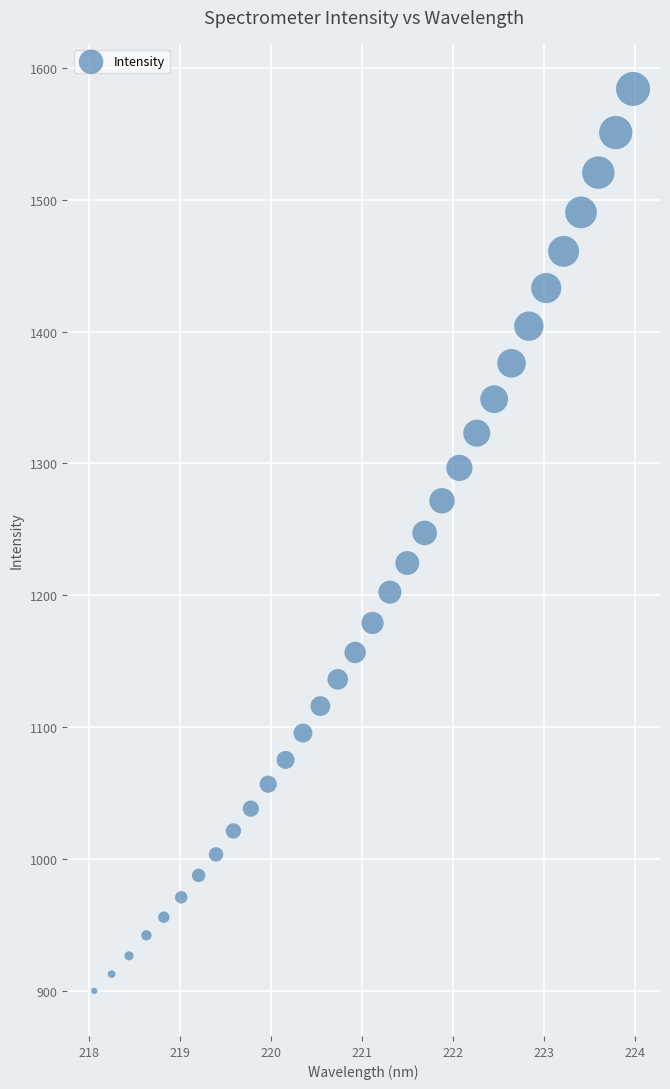

What is the range of Y values (max minus min)?

684.5